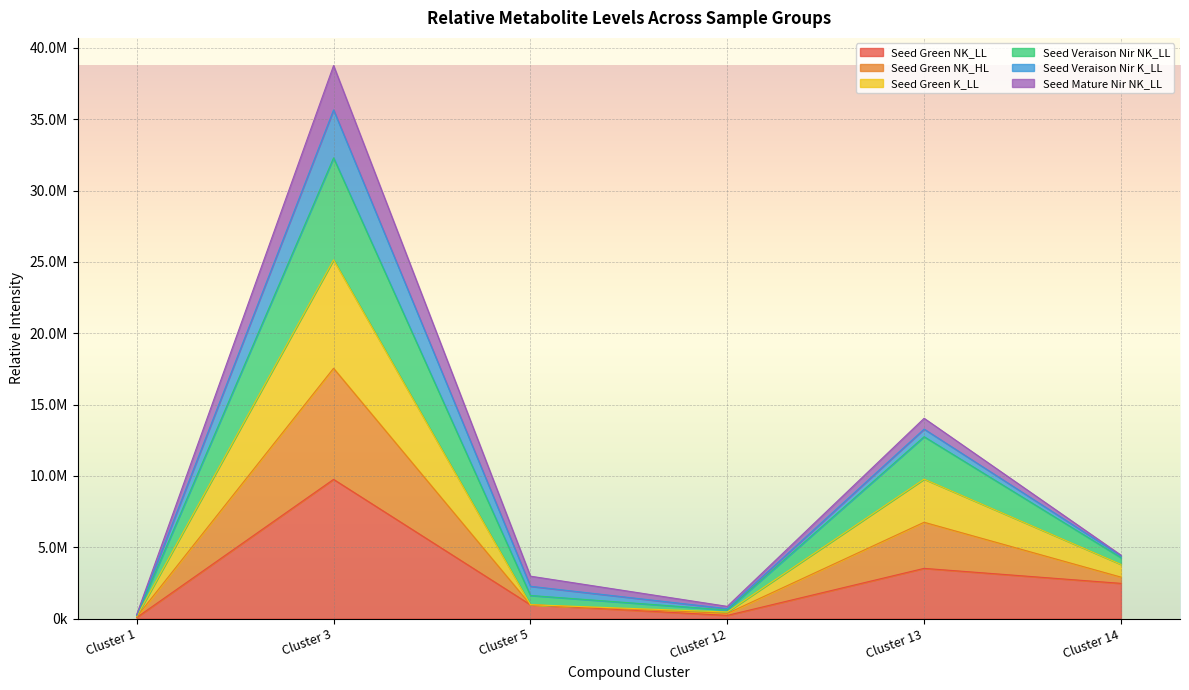

True or false: Seed Green K_LL and Seed Green NK_LL intersect in this chart.

False